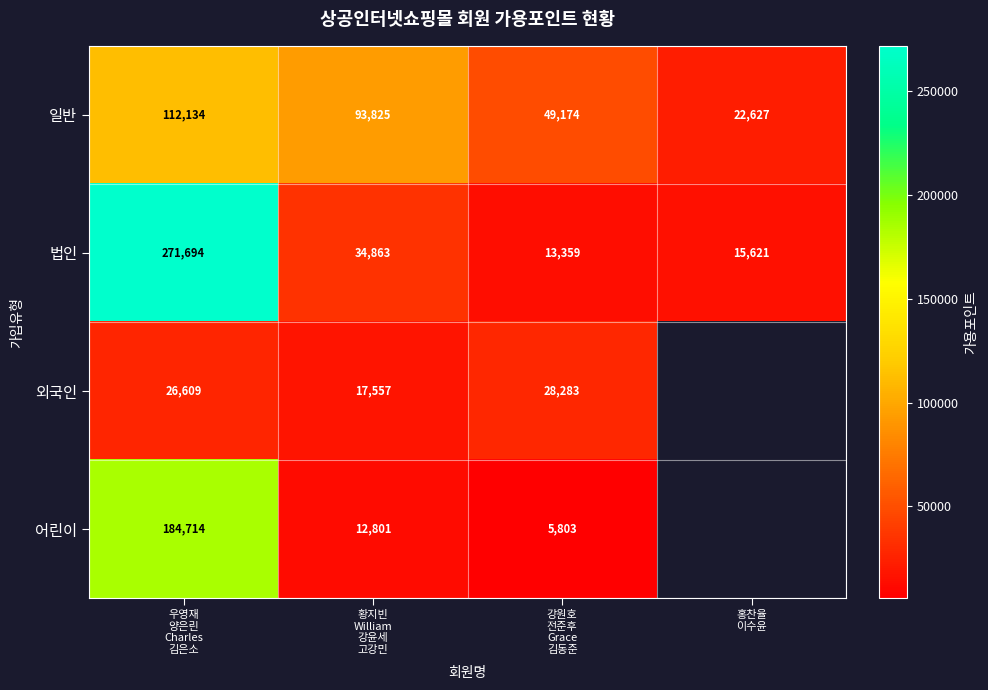

What is the difference between the maximum and minimum values in the 법인 series?

258335